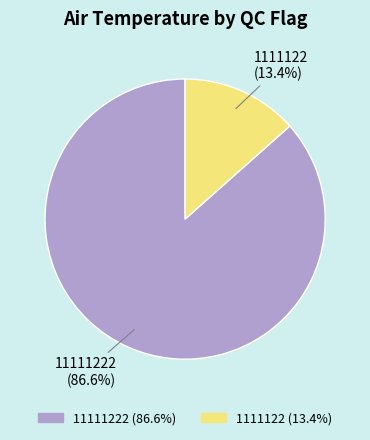

What is the smallest slice in the pie chart?

1111122 (13.4%)